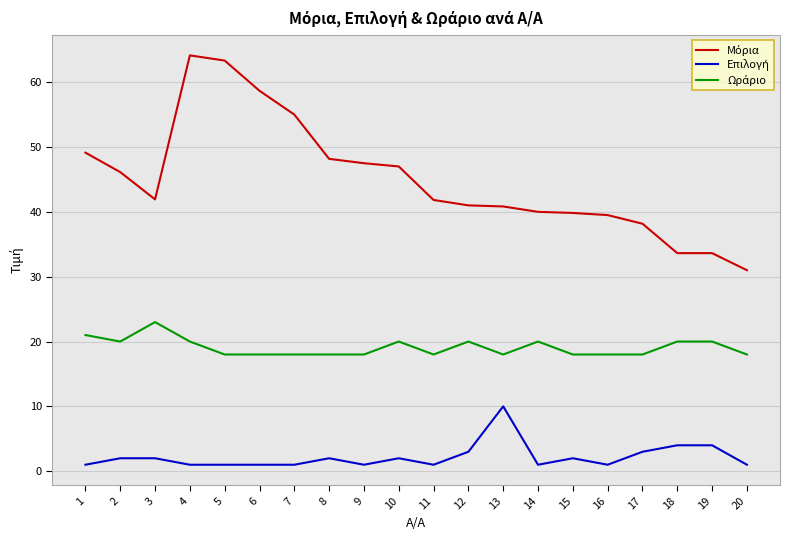

What is the maximum value shown in the chart?

64.1